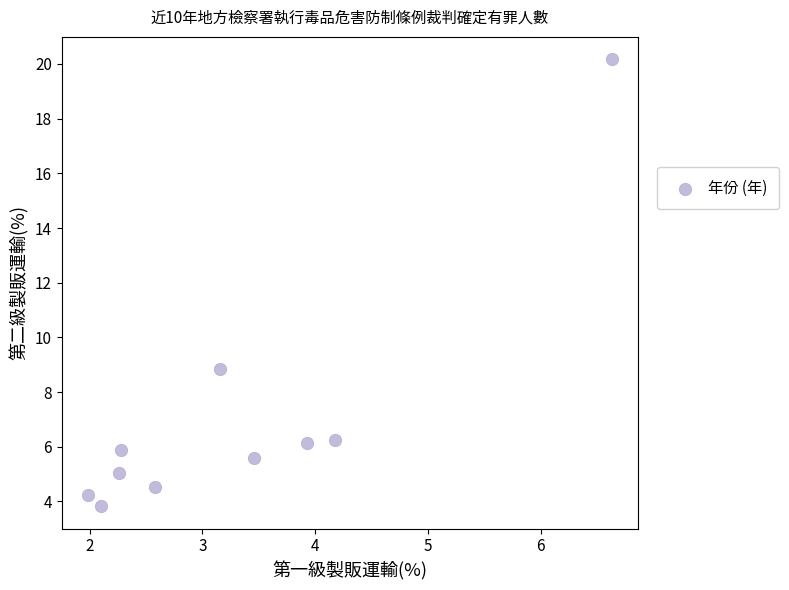

What is the average Y value?

7.1